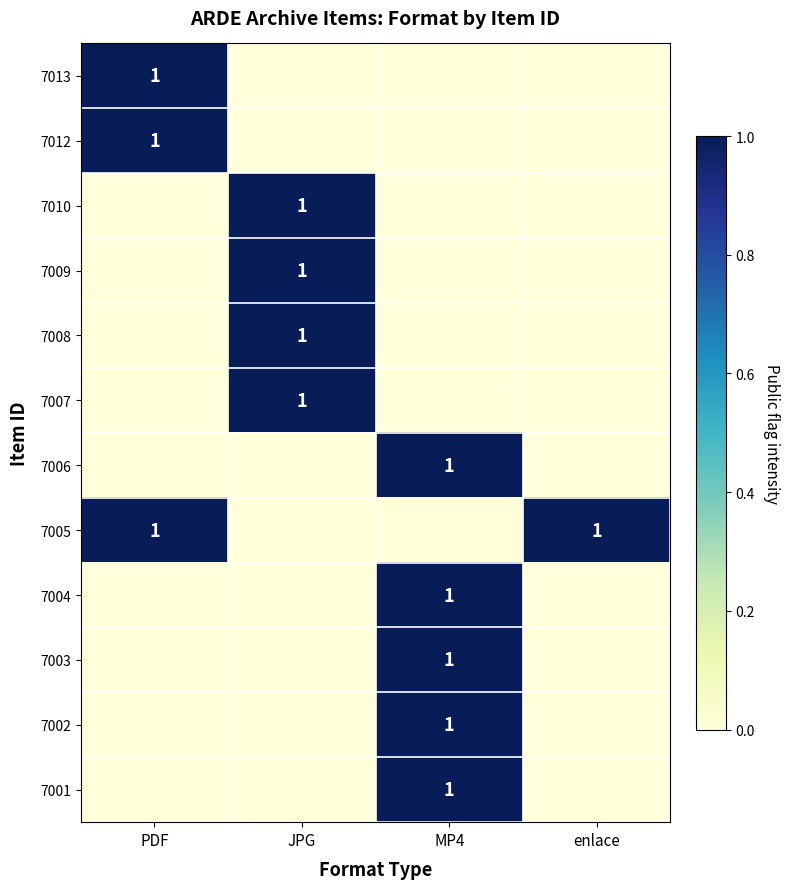

The value of 7010 at JPG is 1. True or false?

True